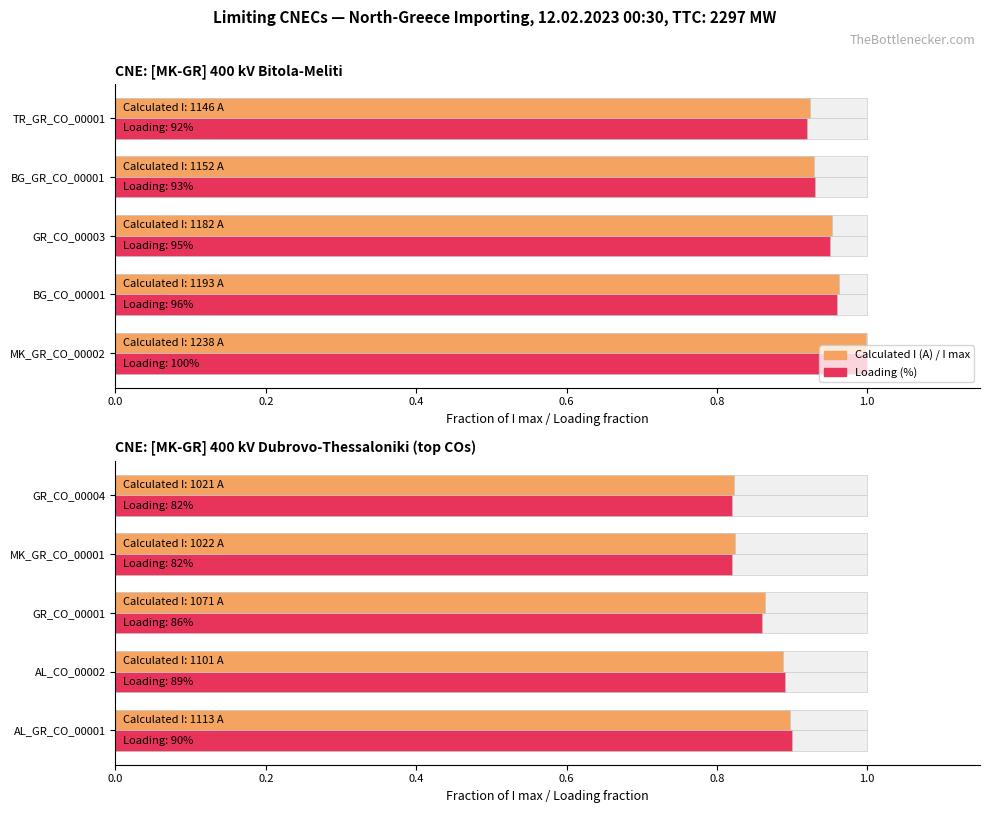

What is the value of the Calculated I / I max bar at the 5th from the left?

0.8